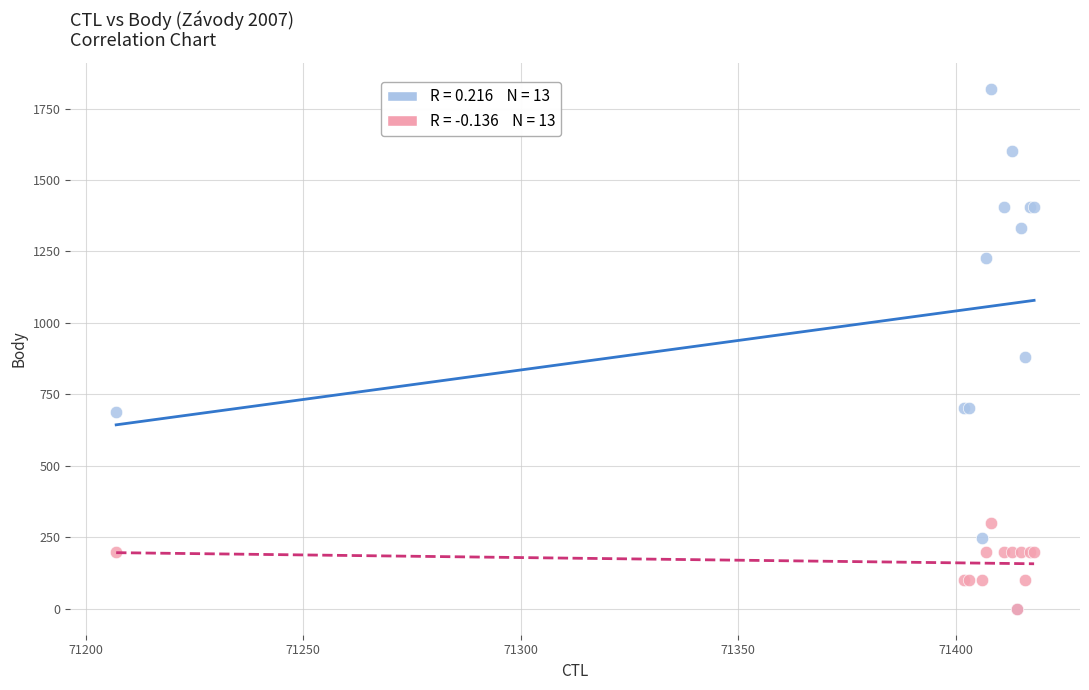

Across all series, what Y value is closest to 909?

879